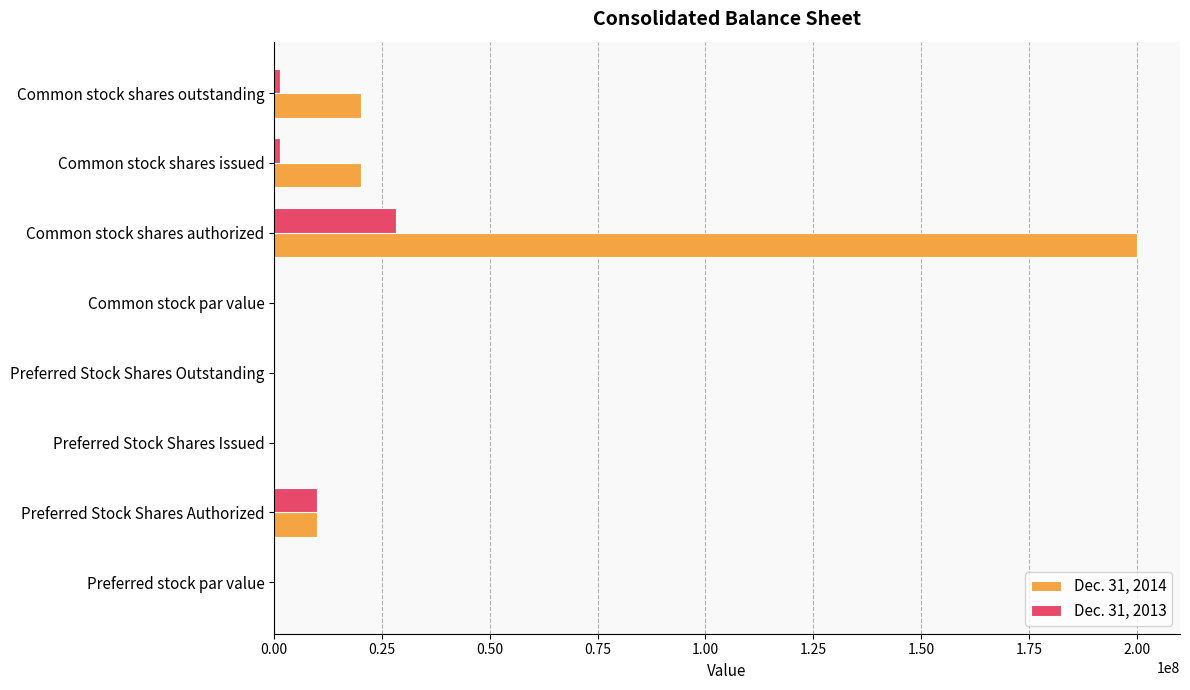

What are all the series names shown in the legend?

Dec. 31, 2014, Dec. 31, 2013